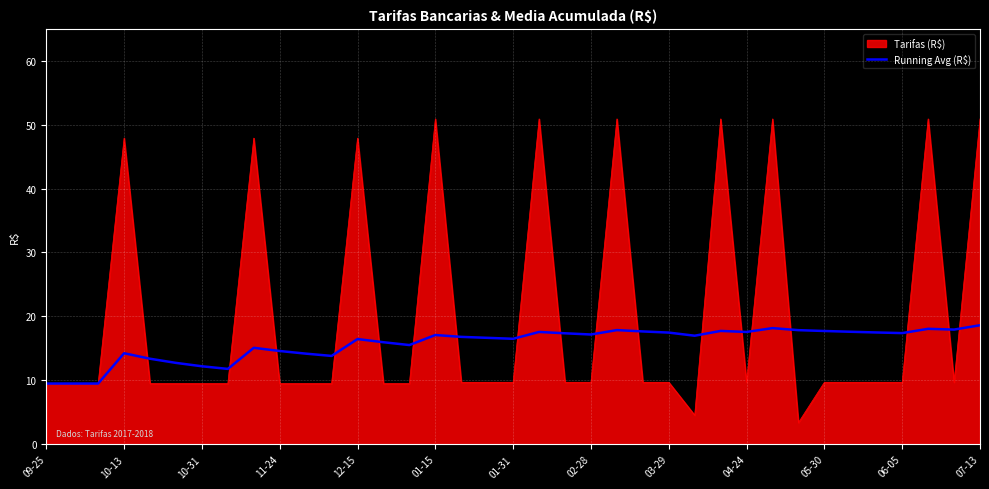

What is the lowest value of the Running Avg (R$) series?

9.5